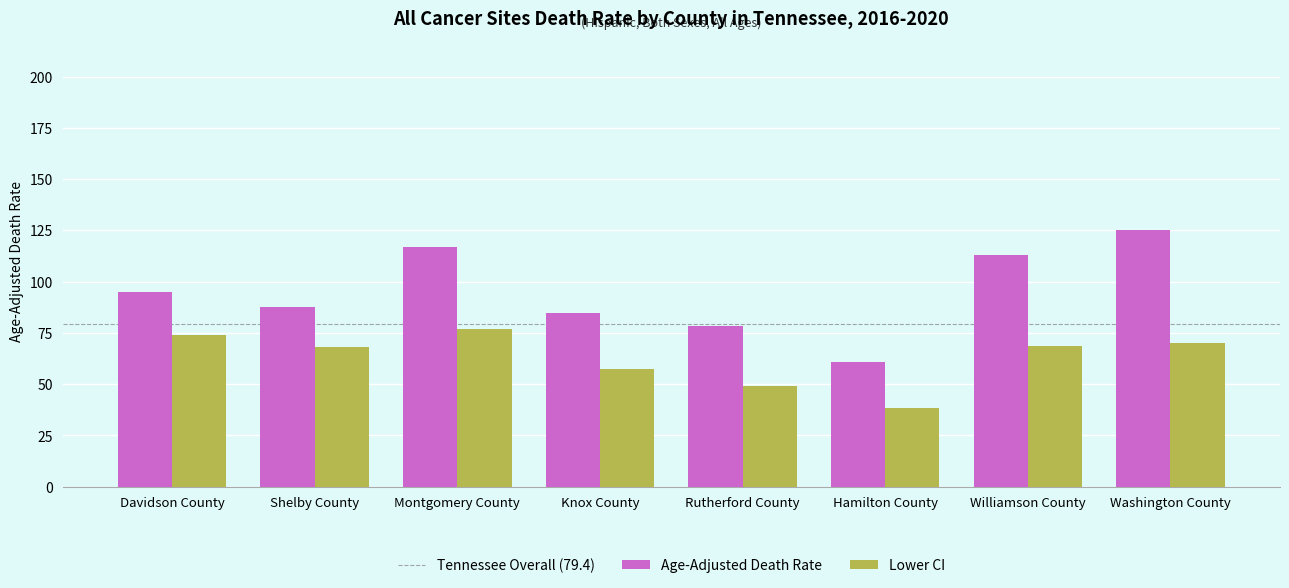

What is the greatest value displayed?

125.1